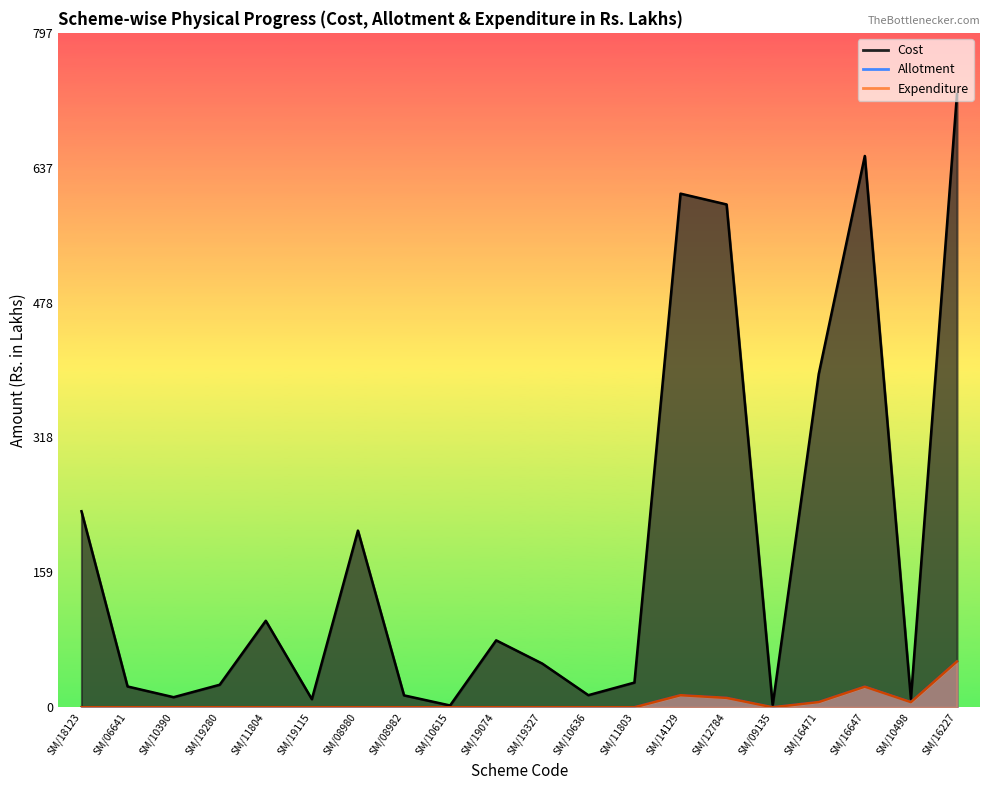

The Cost series shows 703.6 at SM/16471. True or false?

False